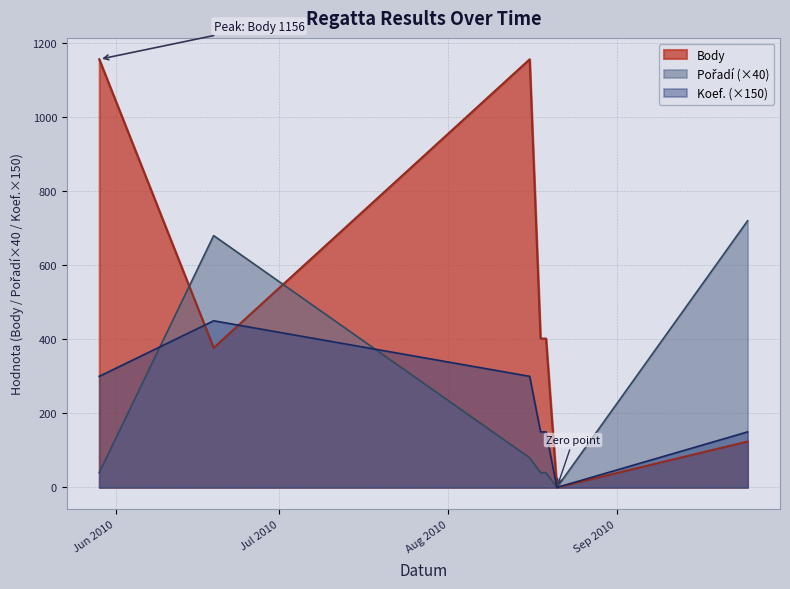

How many times do Body and Pořadí cross each other?

2